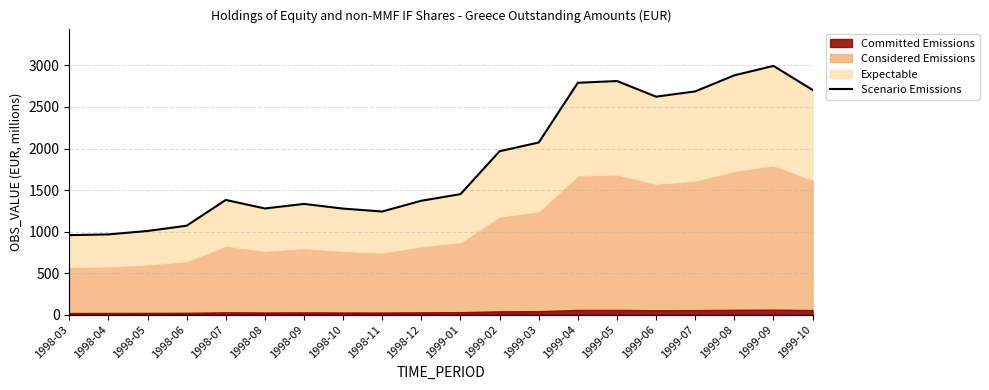

How many interior local peaks (higher than both neighbors) does the data have?

4